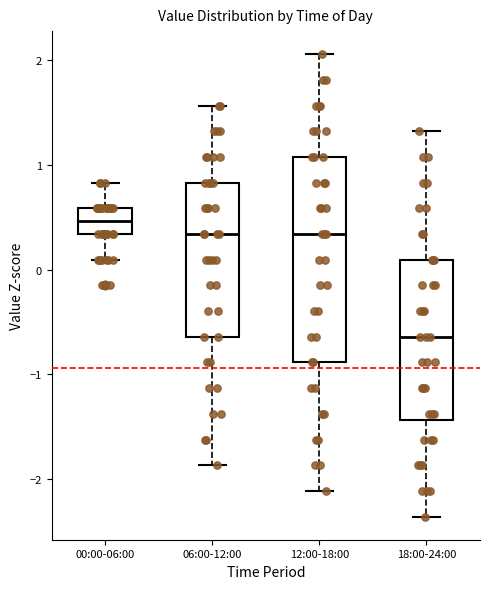

Reading left to right, transcribe this box plot: for each box, give where its median line is, the range the box spans, and where its two whiskers end, as read against the y-axis. The values are not printed on the chart, so give them approximately, as read against the axis.

00:00-06:00: median 0.5, box 0.3 to 0.6, whiskers 0.1 to 0.8
06:00-12:00: median 0.3, box -0.6 to 0.8, whiskers -1.9 to 1.6
12:00-18:00: median 0.3, box -0.9 to 1.1, whiskers -2.1 to 2.1
18:00-24:00: median -0.6, box -1.4 to 0.1, whiskers -2.4 to 1.3